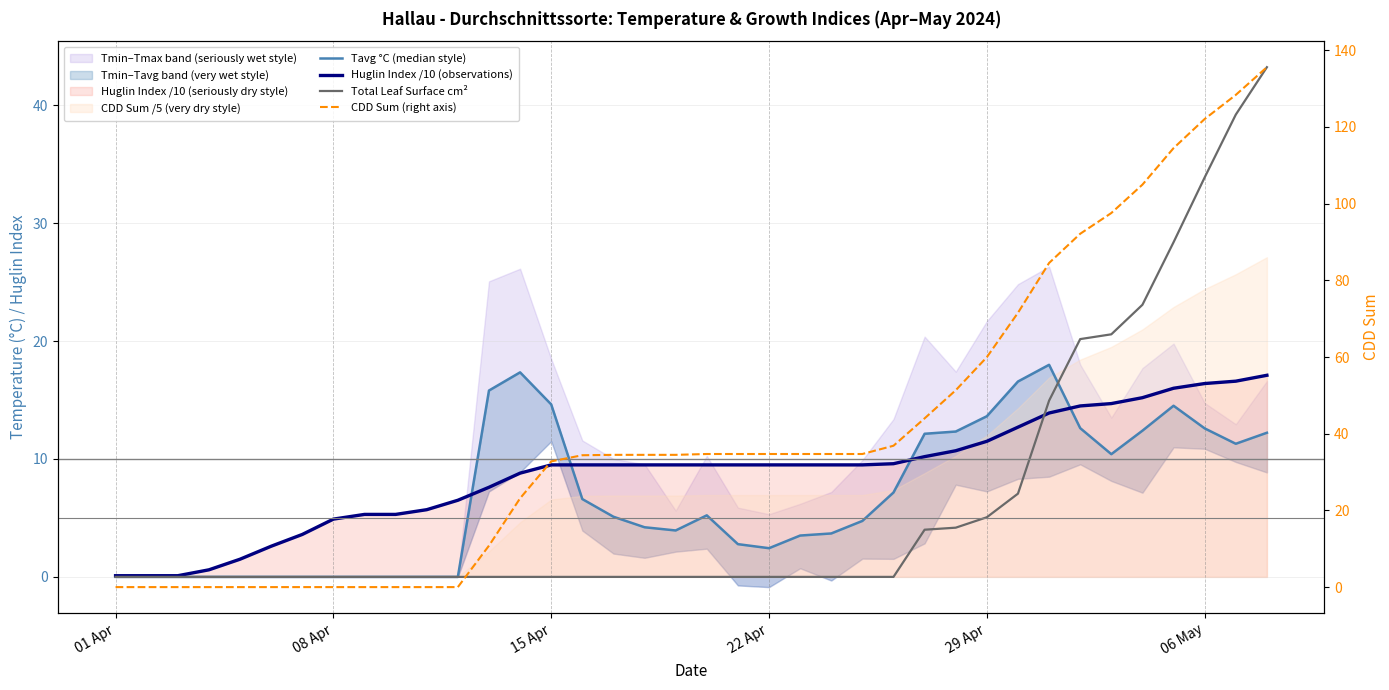

What is the approximate value of Huglin Index /10 (observations) at 06 May?

16.4